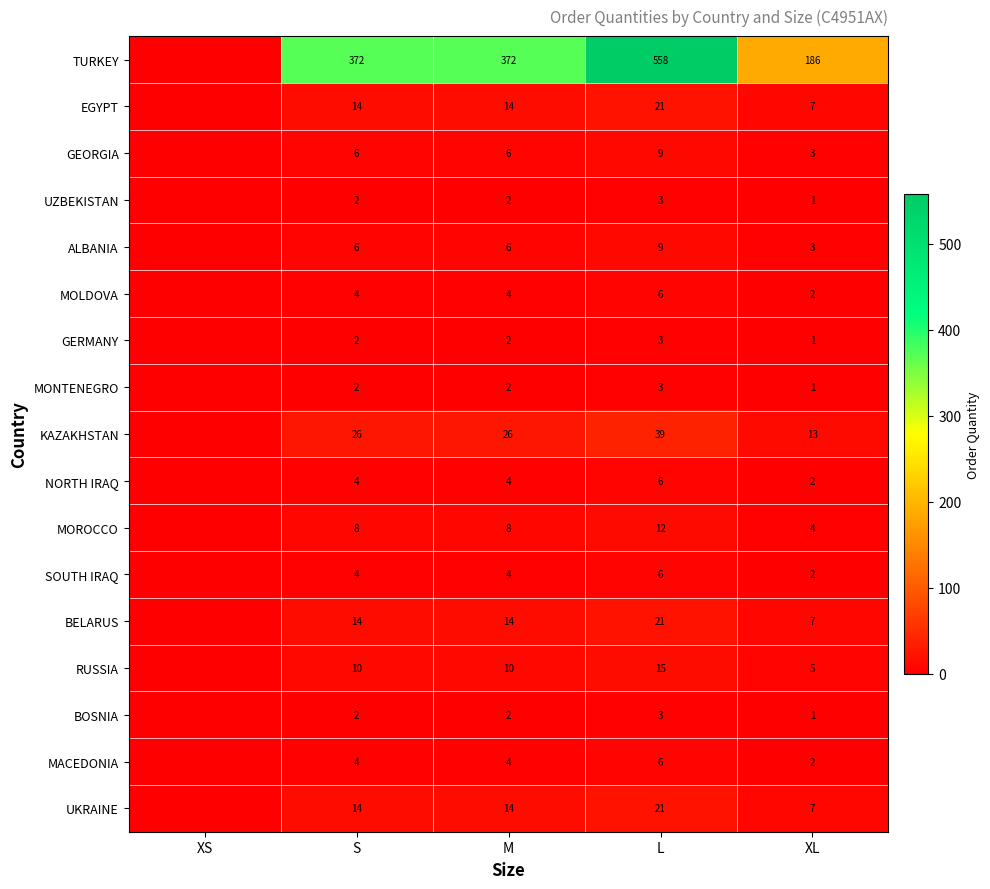

What is the difference between the highest and lowest values at M?

370